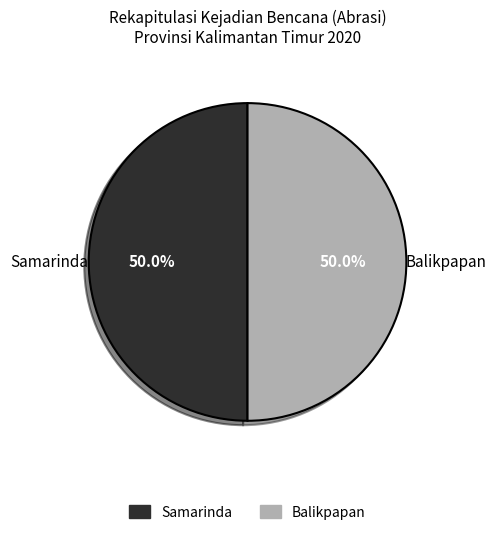

To the nearest percent, what is the difference between the largest and smallest slice percentages?

0%